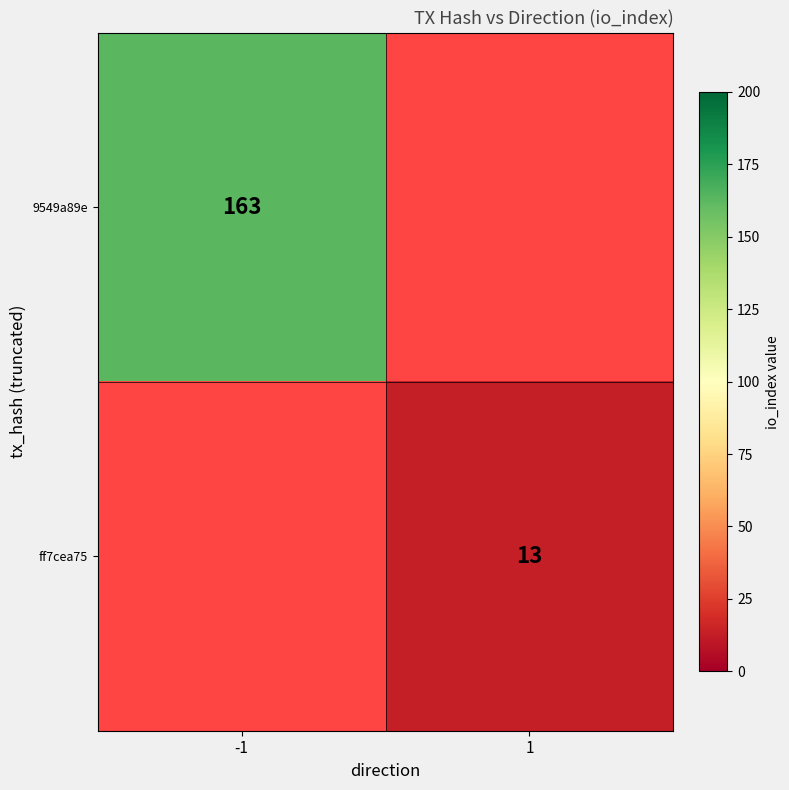

Is the value of 9549a89e at -1 greater than the value of ff7cea75 at 1?

Yes